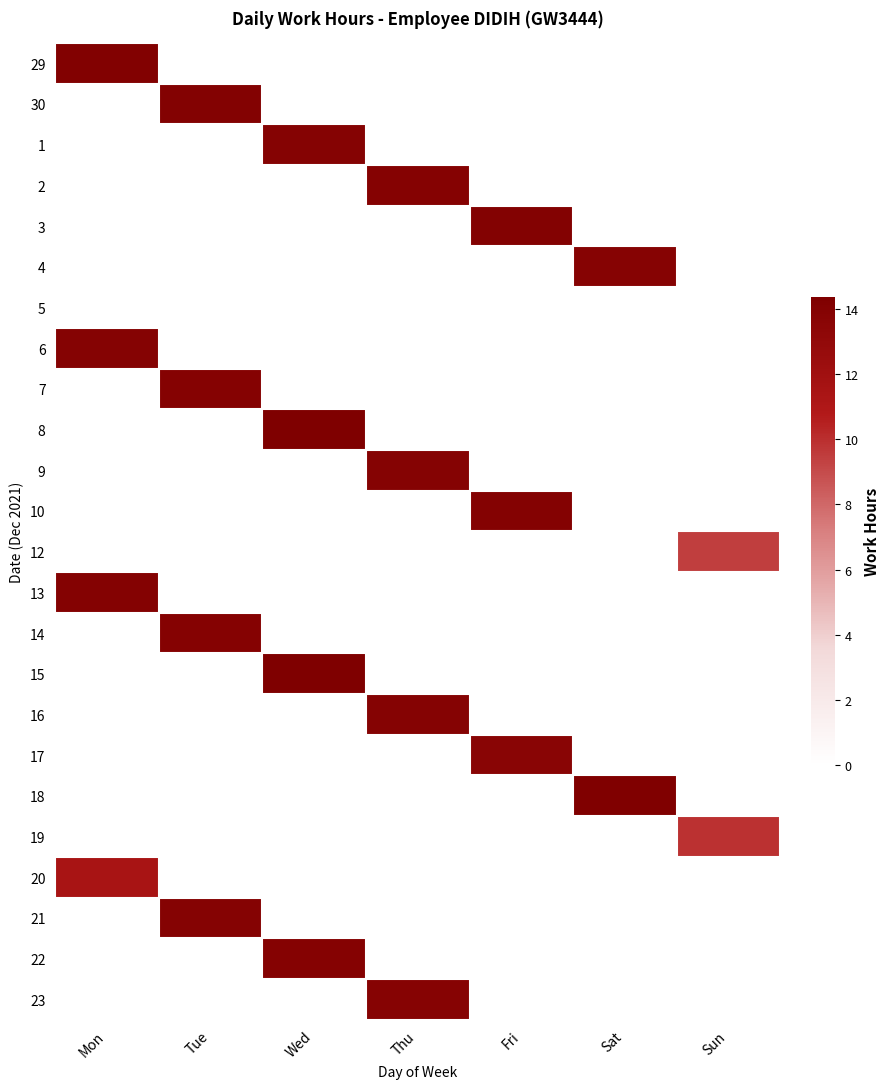

Which category has the lowest value in the 21 series?

Mon